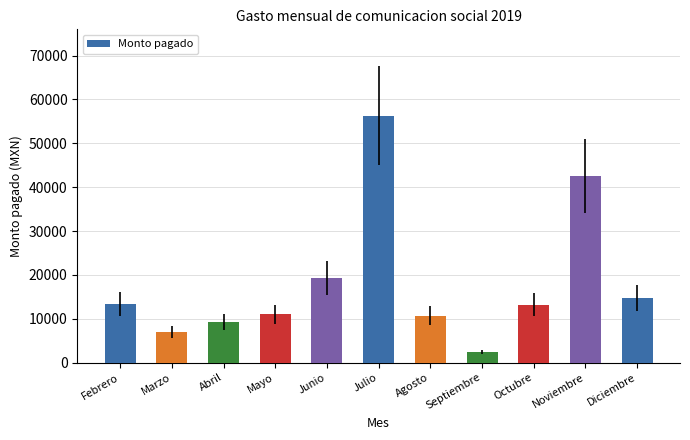

What is the maximum value shown in the chart?

56288.3